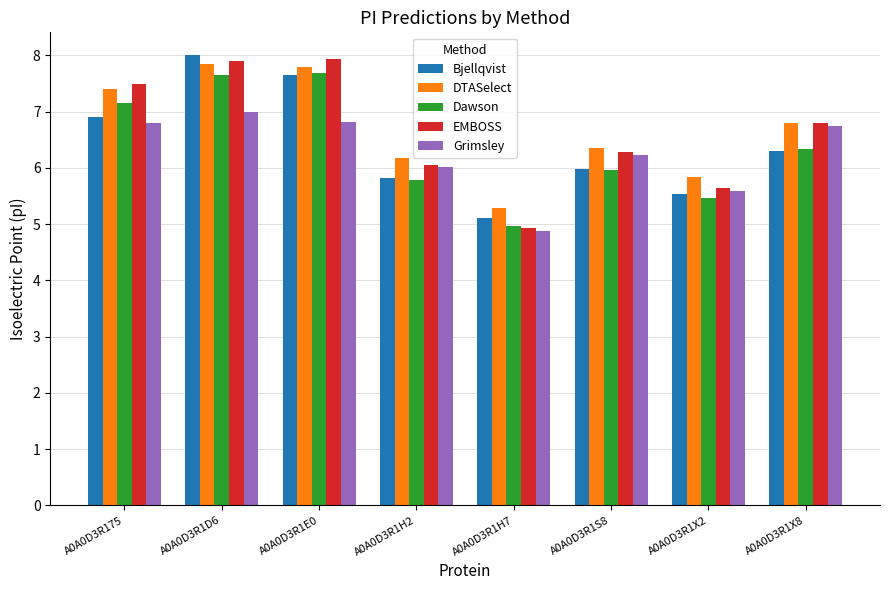

How many data points in DTASelect are less than 6?

2